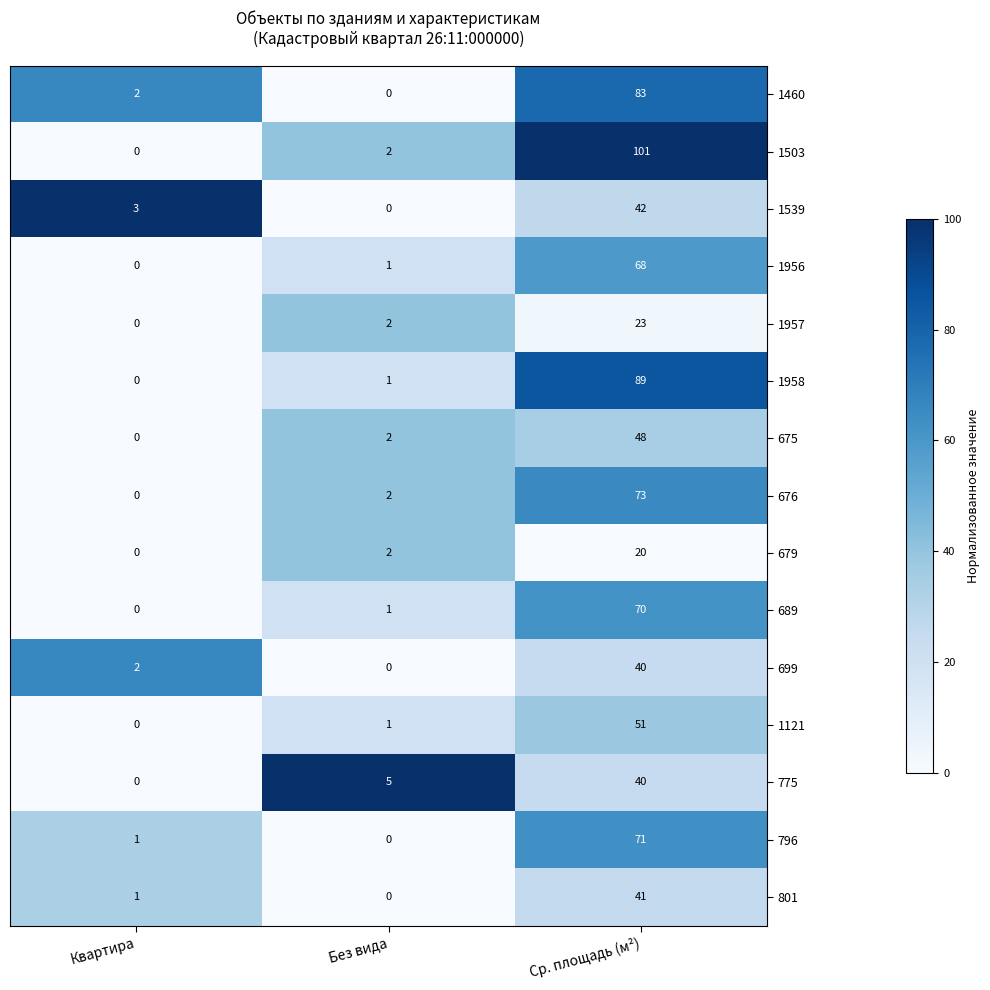

Is it true that 689 equals -23 at Квартира?

False